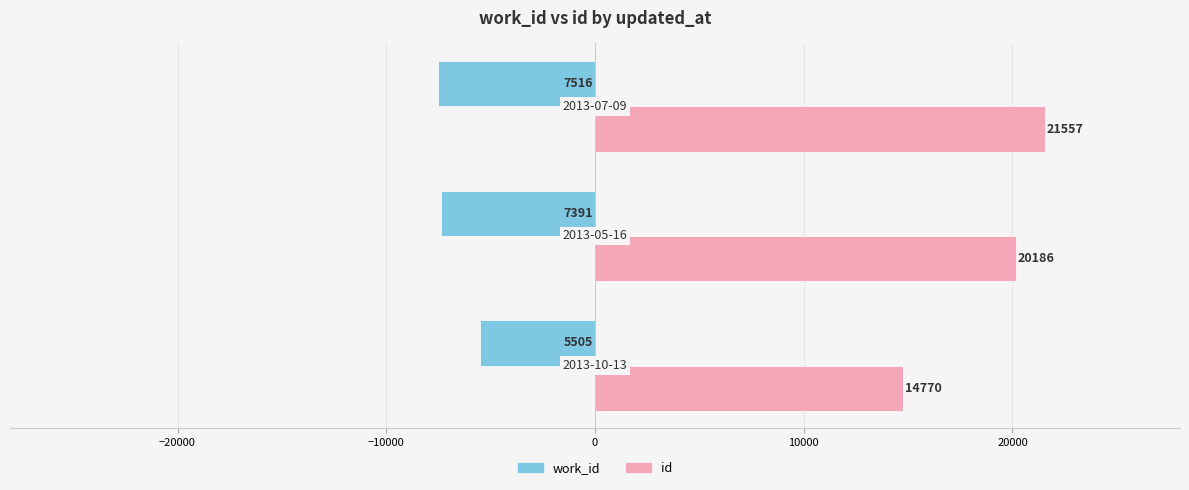

How many id values are between 14770 and 21557?

3